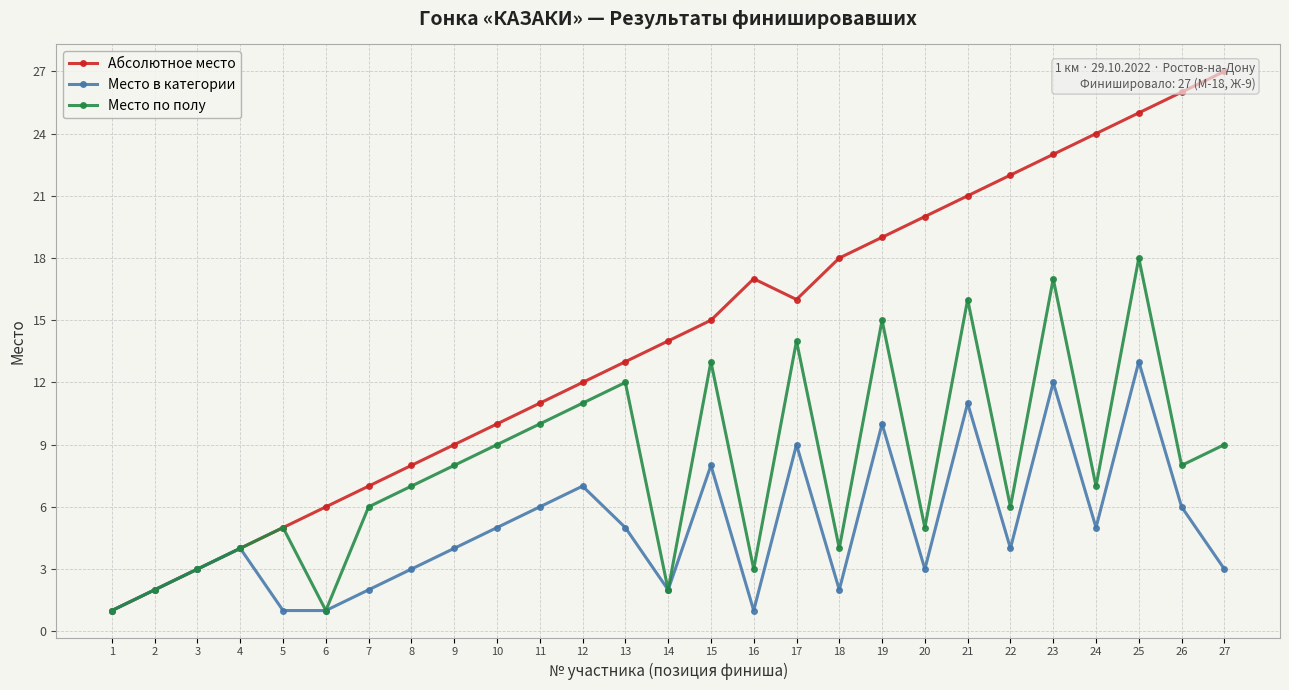

Where is the first local minimum for Место в категории?

14